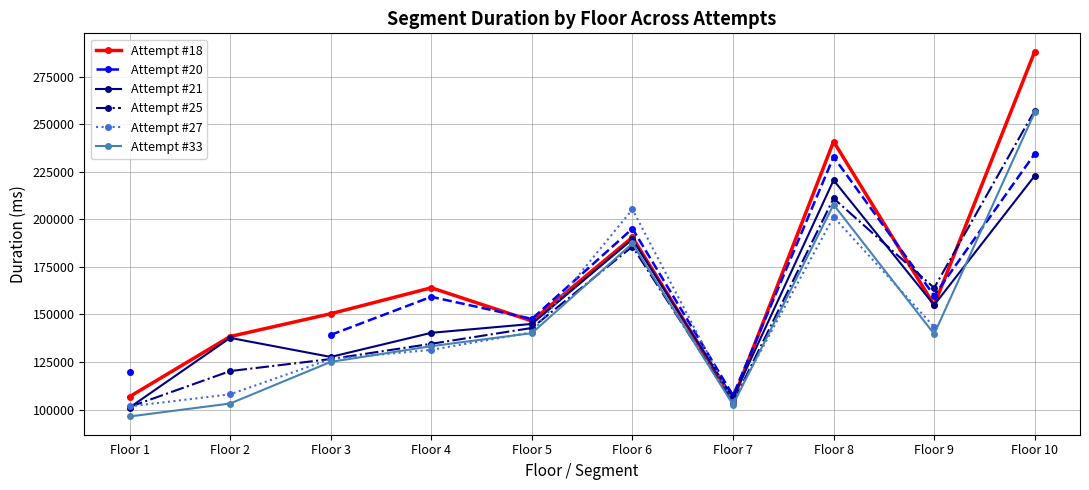

The value of Attempt #33 at Floor 4 is 133292.0. True or false?

True